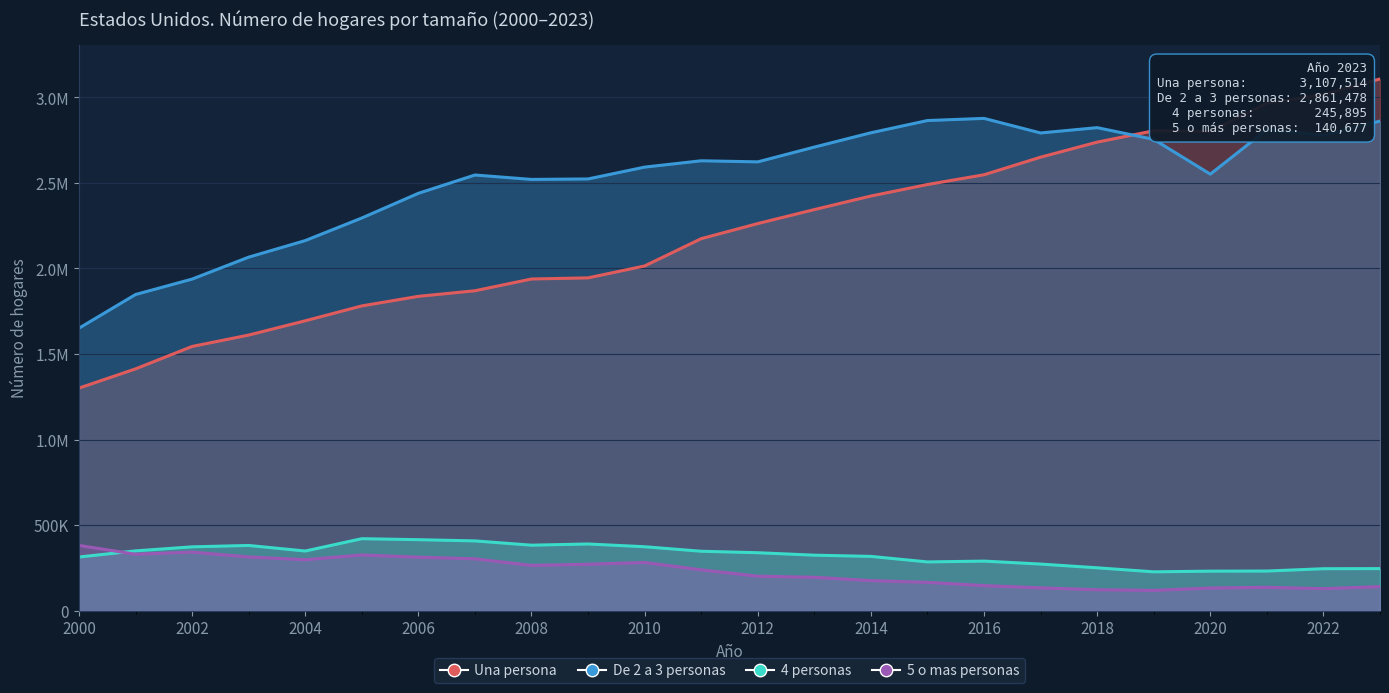

Rank the categories by 4 personas value from lowest to highest.

2019, 2020, 2021, 2022, 2023, 2018, 2017, 2015, 2016, 2000, 2014, 2013, 2012, 2011, 2004, 2001, 2002, 2010, 2003, 2008, 2009, 2007, 2006, 2005